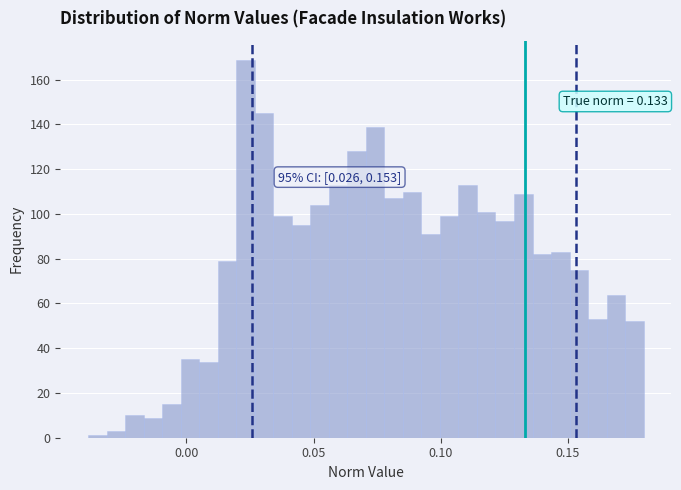

Around what value on the x-axis is the tallest bar? Give the approximate position of its centre, as read against the axis.

0.025